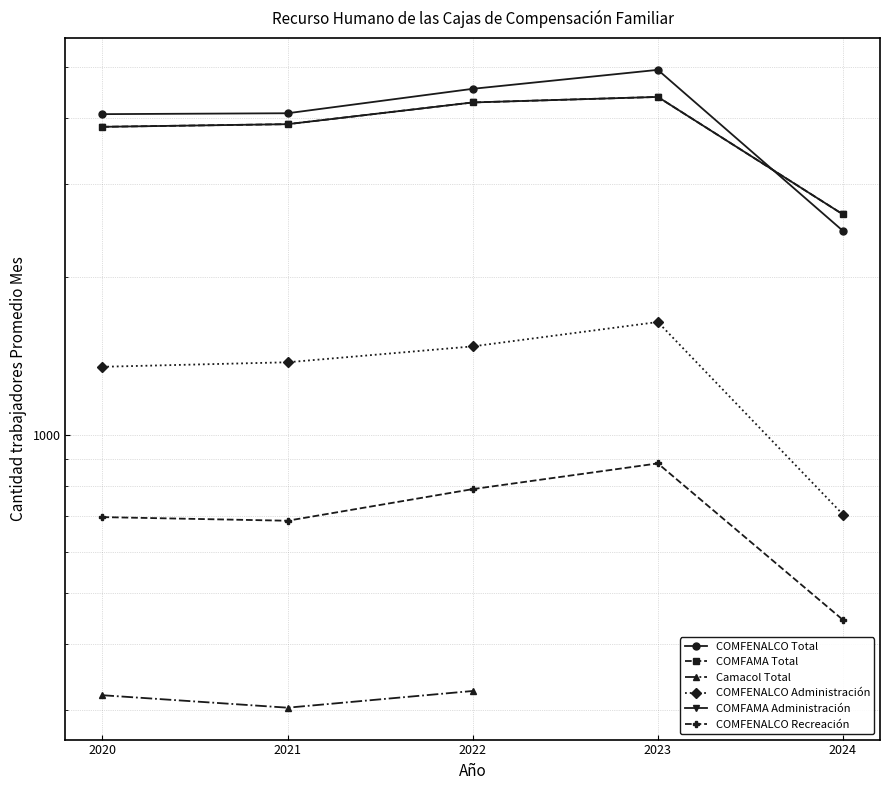

How many categories are shown in the chart?

5